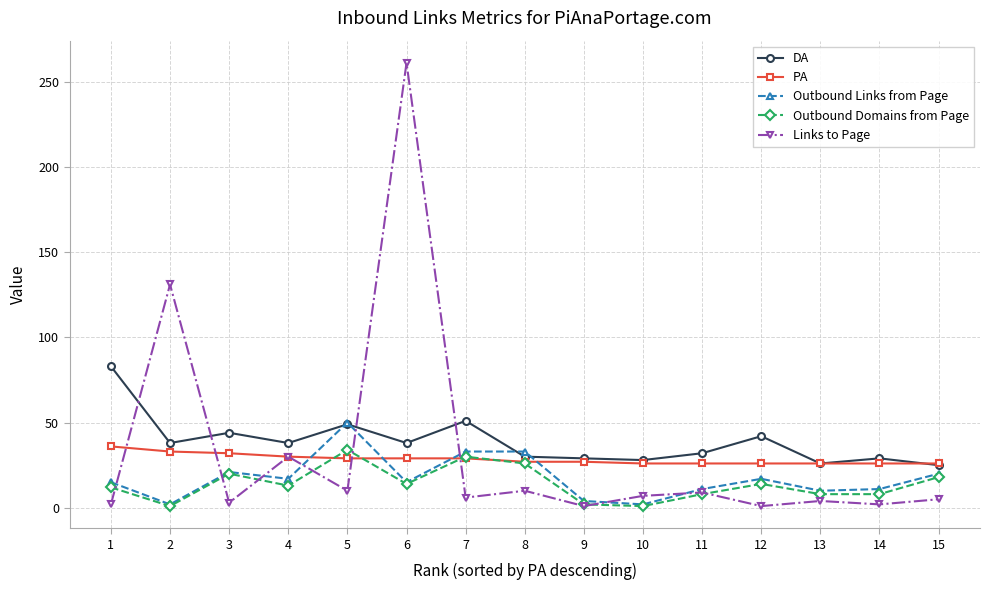

Which series ends up on top after the final intersection of DA and Links to Page?

DA